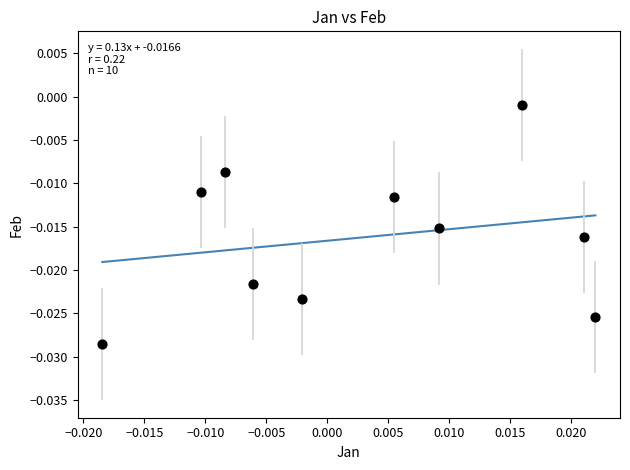

How many points are shown in the scatter plot?

10